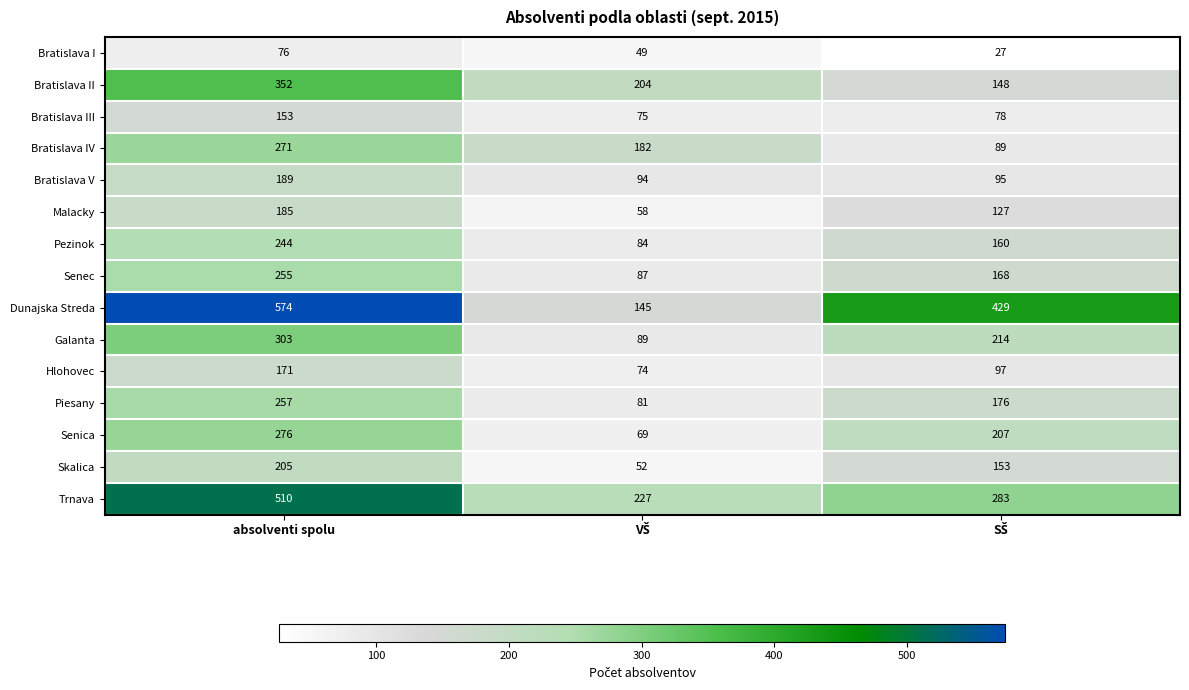

Which series has the largest total across all categories?

Dunajska Streda